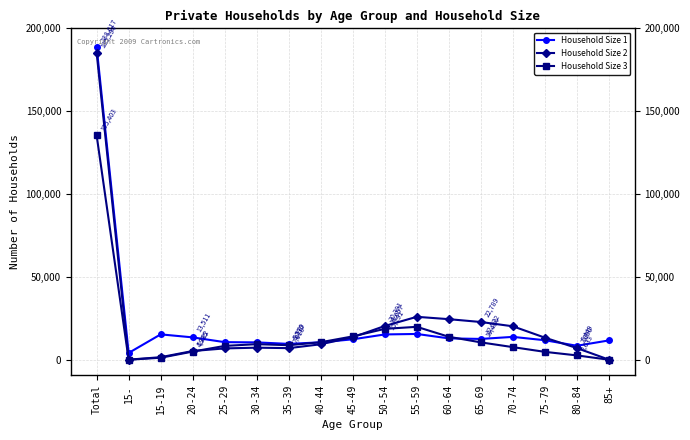

At which category does Household Size 1 reach its first local peak?

15-19